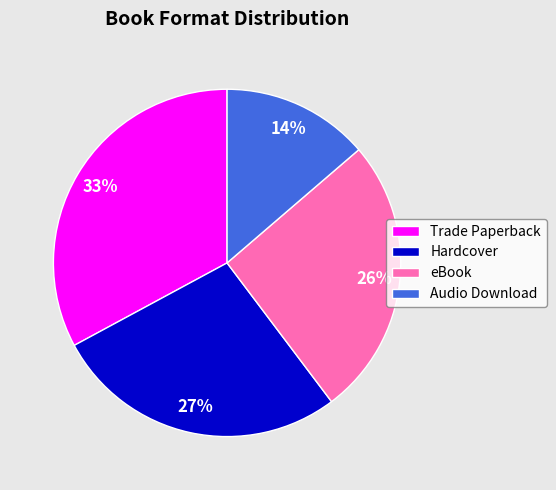

How many segments does this pie chart have?

4